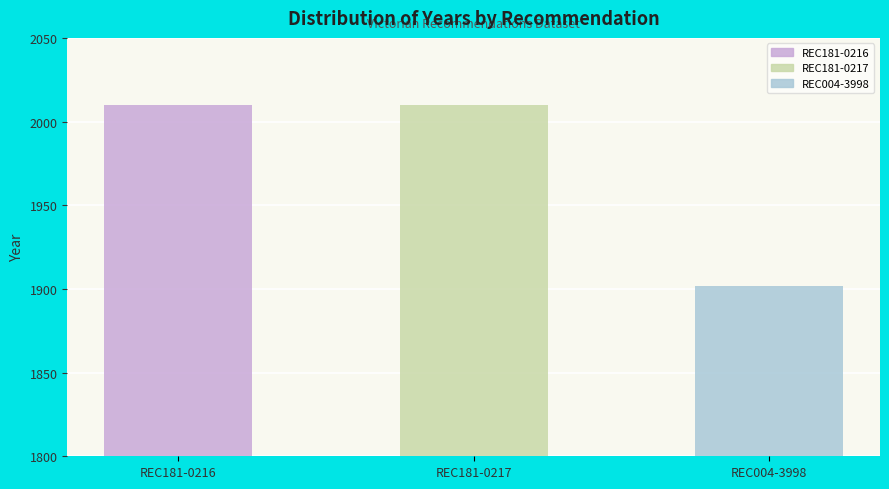

Does the chart contain stacked bars?

No